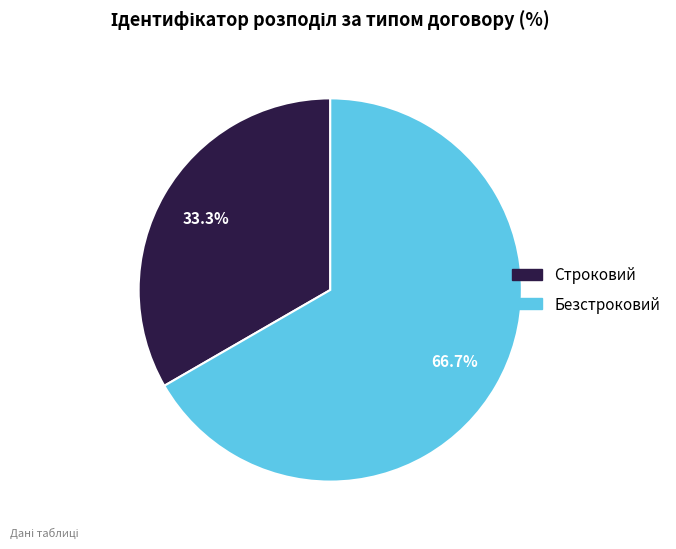

Approximately how many times larger is the value at Строковий compared to Безстроковий?

0.5